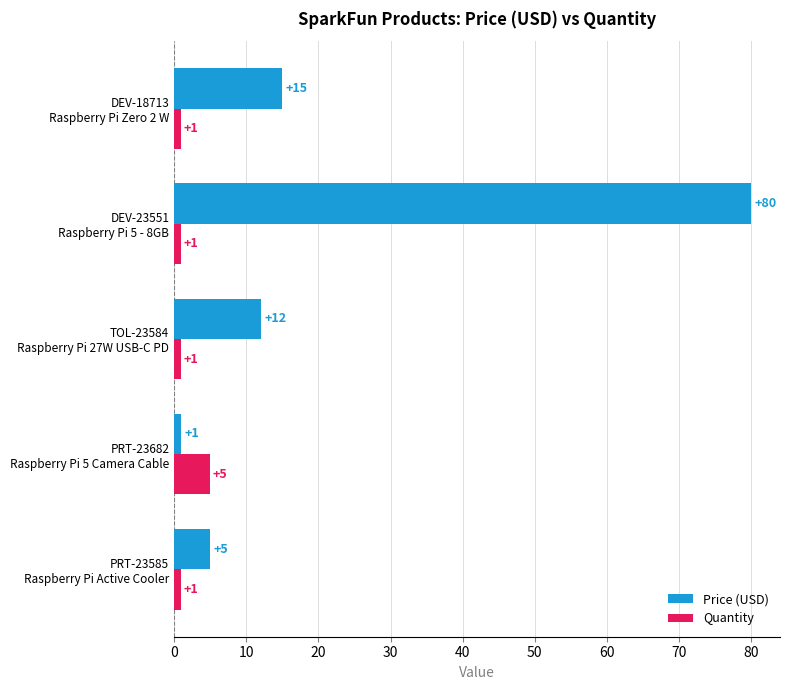

What is the sum of all Quantity values?

9